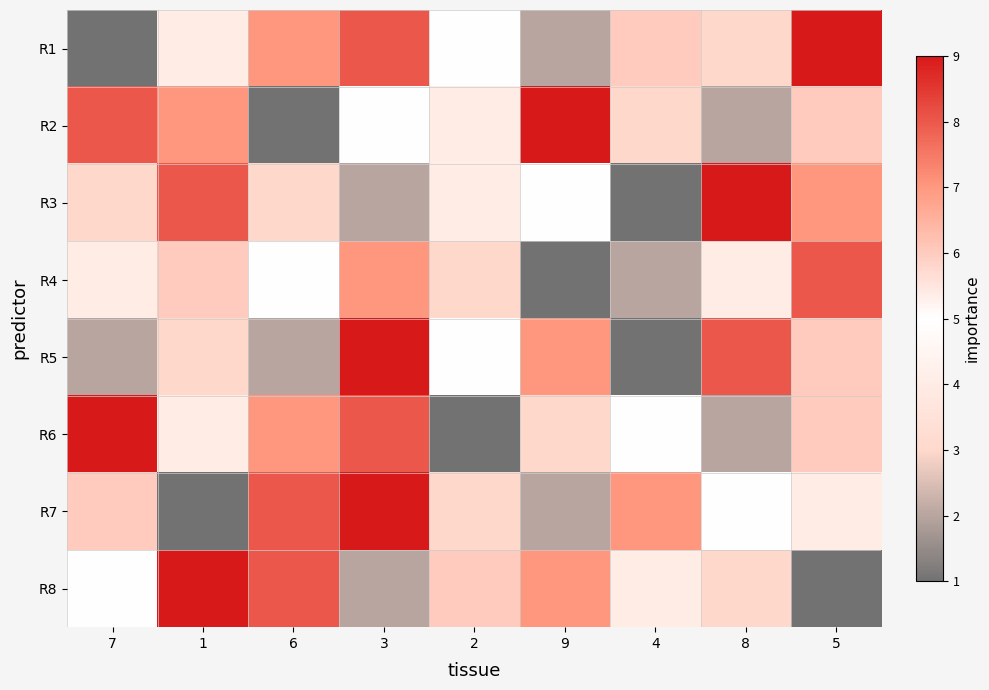

Which series changed the most between 6 and 3?

R5